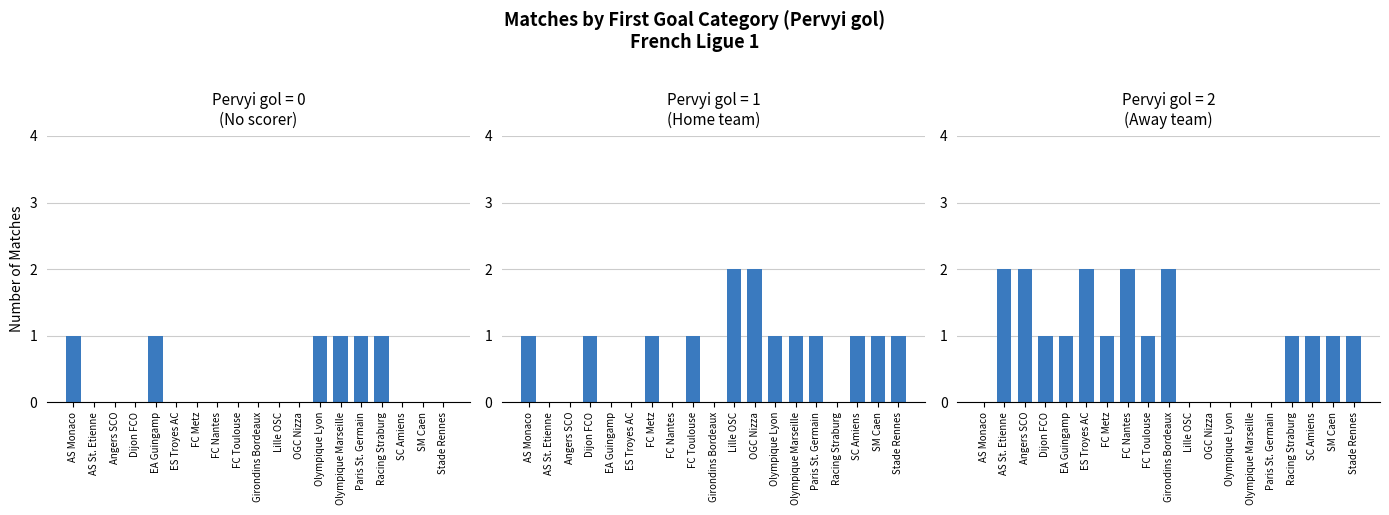

What position from the right is SC Amiens?

3